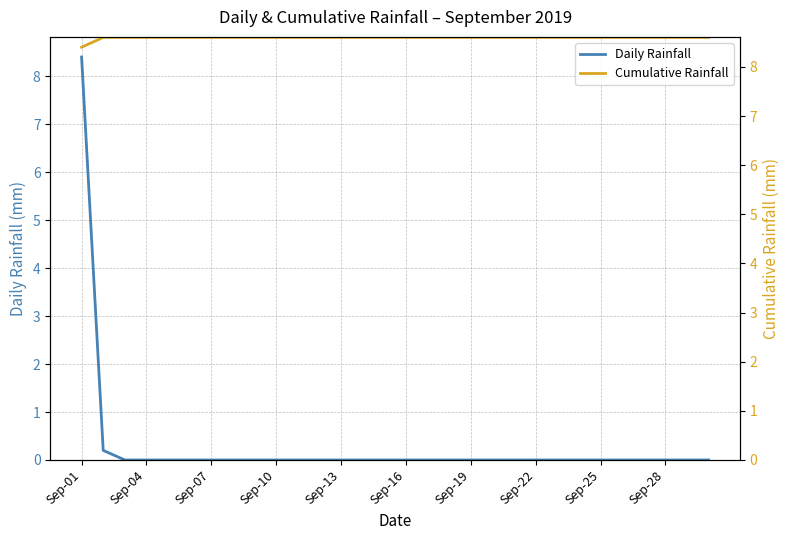

True or false: Daily Rainfall and Cumulative Rainfall cross at least once.

False